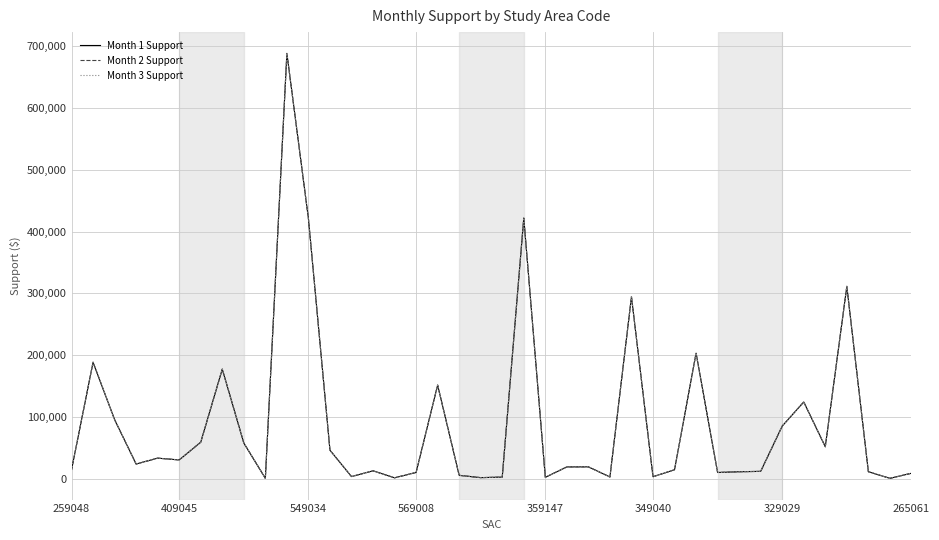

True or false: Month 1 Support and Month 2 Support cross at least once.

False